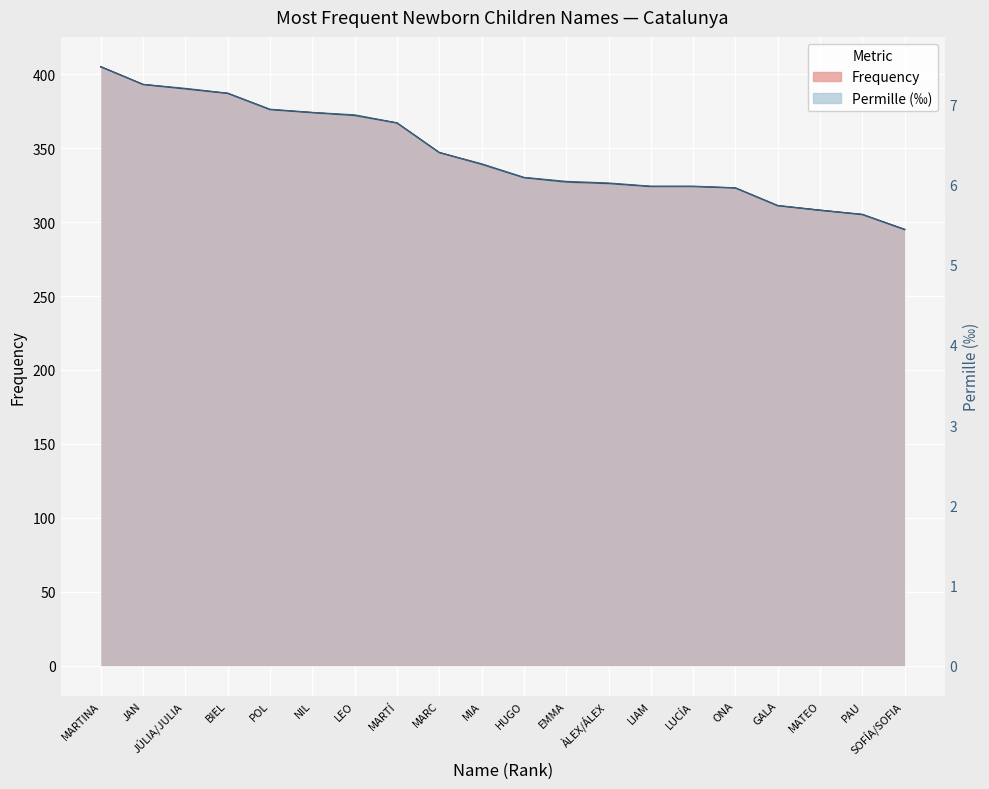

Which has a higher value, GALA or PAU?

GALA